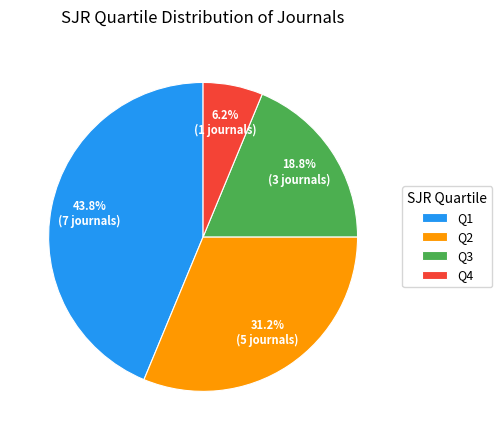

To the nearest percent, what percentage of the pie is Q1?

44%